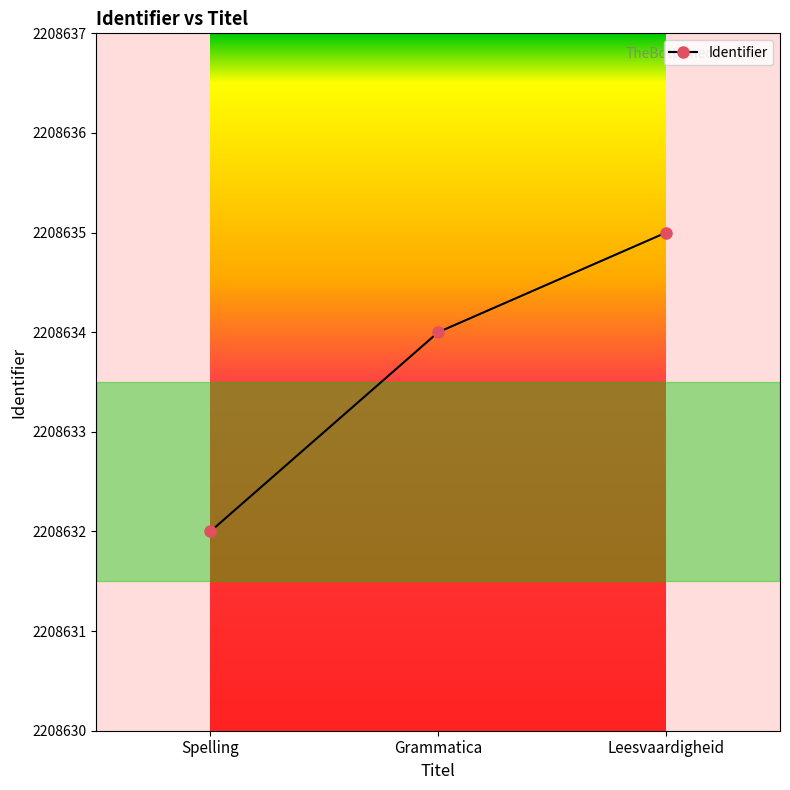

What is the difference between the maximum and minimum values?

3